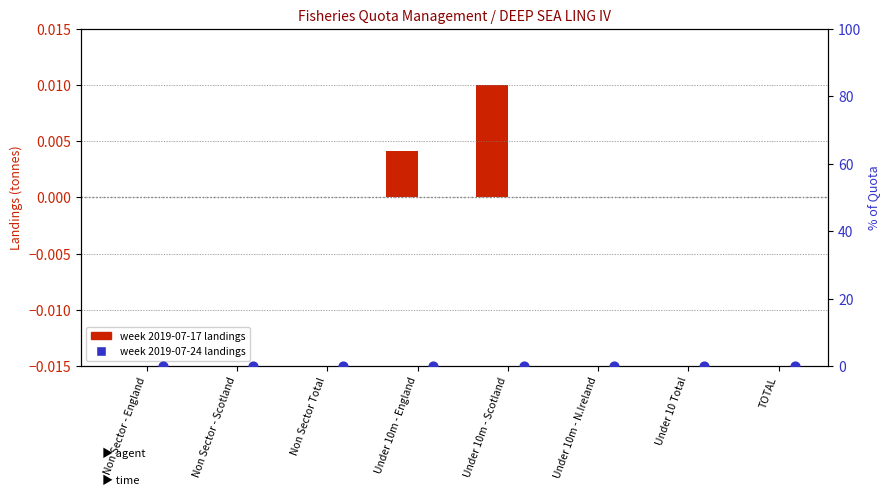

Is the value of 2019-07-24 landings at Under 10m - N.Ireland greater than the value of 2019-07-17 landings at Under 10 Total?

No